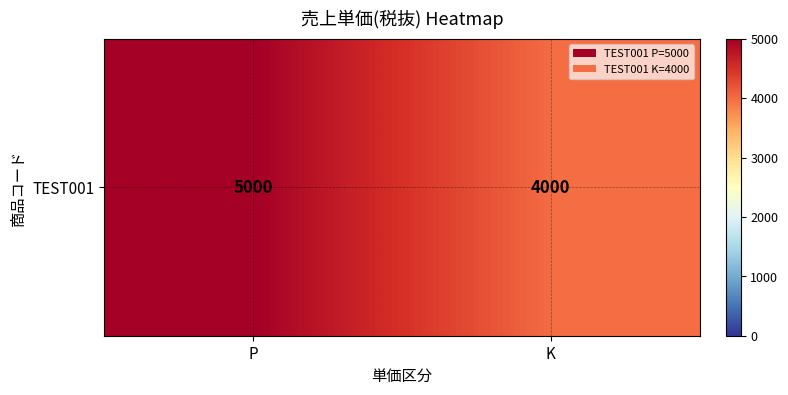

Which category has the lowest value across all series?

K